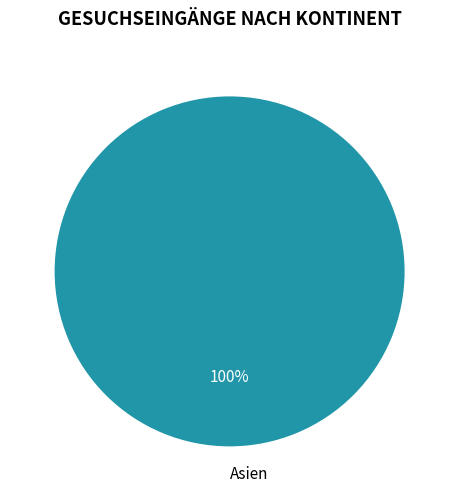

Is it true that Asien is 100% of the pie?

True